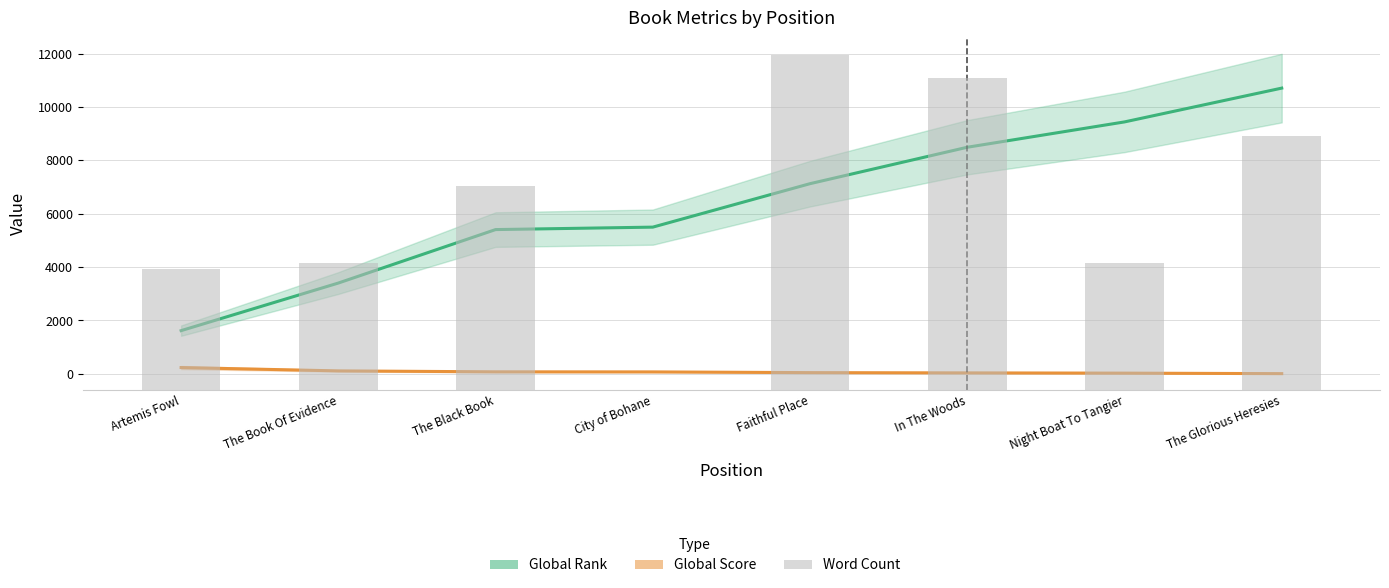

Are the bars horizontal?

No